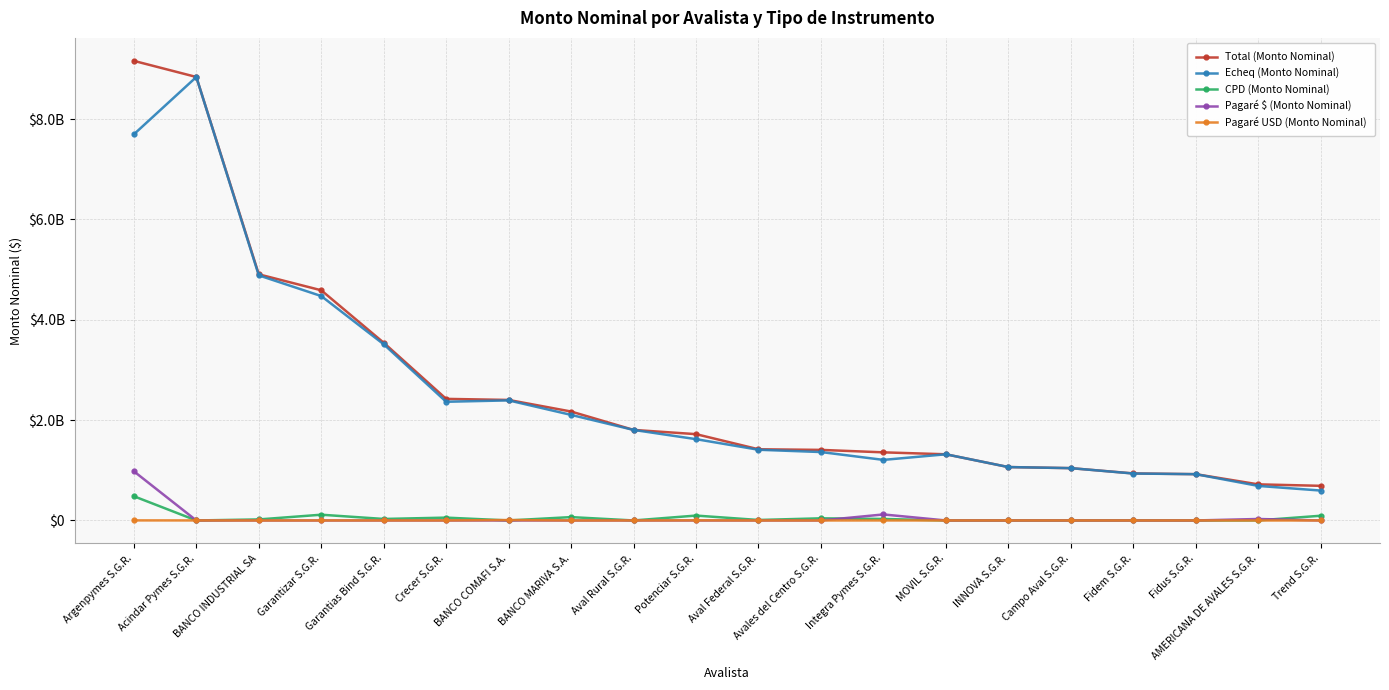

Reading right to left, list all the values displayed in this chart.

Total (Monto Nominal): 690549599.5	719925945.9	923064809.8	937757183.1	1043098423.4	1064619075.3	1319346417.2	1357964253.3	1406945992.2	1419173864.7	1720709640.3	1805273410.5	2171706467.3	2402609835.5	2423884999.9	3542762893.2	4588836608.3	4906810439.2	8840927567.7	9162249396.2
Echeq (Monto Nominal): 596387017.4	688898604.8	922763309.8	935647699.4	1043098423.4	1064605075.3	1319346417.2	1207648253.3	1364121407.8	1409578478.3	1620918672.1	1804933410.5	2104634867.3	2393759835.5	2366379760.6	3512082642.3	4473703592.2	4886208976.9	8840337567.7	7698072696.8
CPD (Monto Nominal): 94112582.1	1407341.1	0.0	2054483.7	0.0	0.0	0.0	30000000.0	42704324.4	9595386.4	97581748.2	0.0	67071600.0	0.0	56655239.3	30005250.8	114715650.0	20601462.3	0.0	482690849.3
Pagaré $ (Monto Nominal): 0.0	29500000.0	0.0	0.0	0.0	0.0	0.0	120000000.0	0.0	0.0	0.0	0.0	0.0	0.0	0.0	0.0	0.0	0.0	0.0	980000000.0
Pagaré USD (Monto Nominal): 50000.0	120000.0	301500.0	55000.0	0.0	14000.0	0.0	316000.0	120260.0	0.0	2209220.0	340000.0	0.0	8850000.0	850000.0	675000.0	417366.0	0.0	590000.0	1485850.0